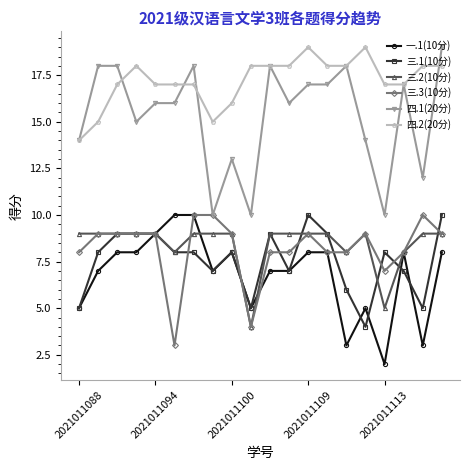

How many lines are shown in the chart?

6